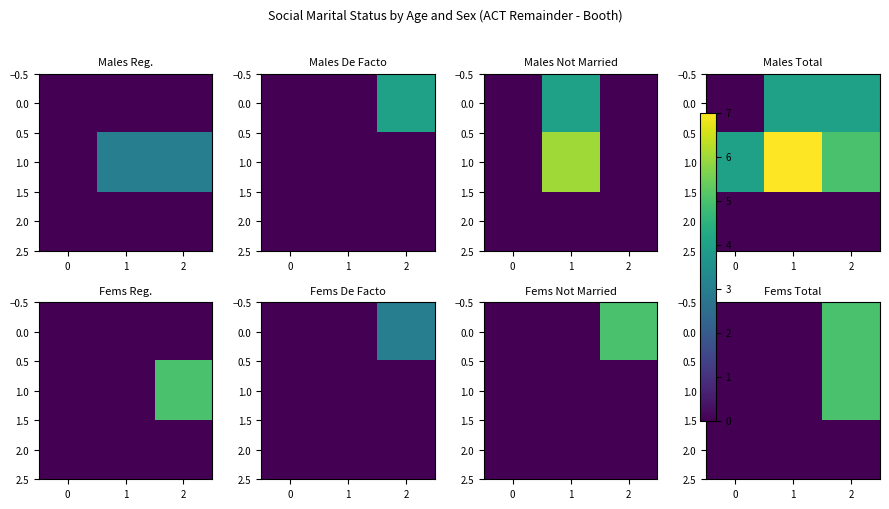

What is the difference between the maximum and minimum values in the 1.0 series?

5